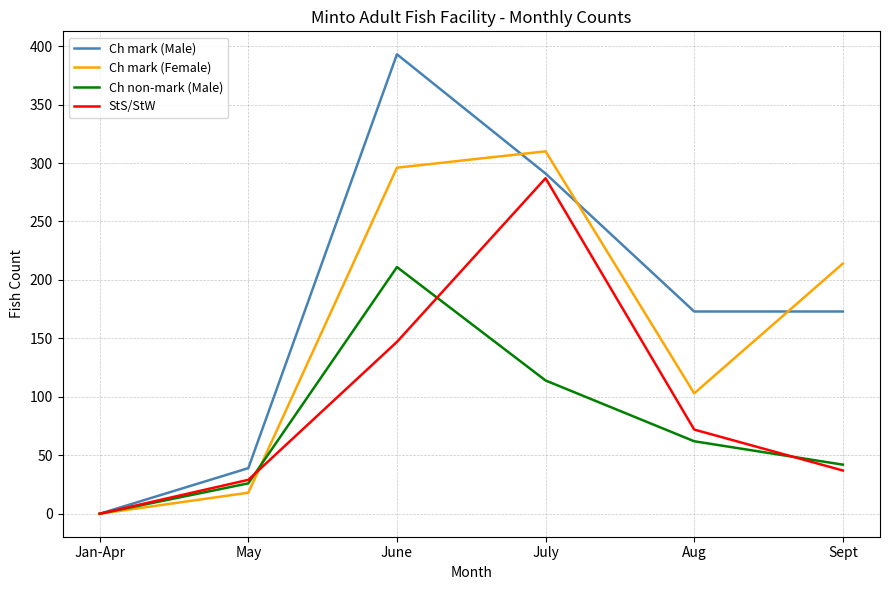

What position from the right is June?

4